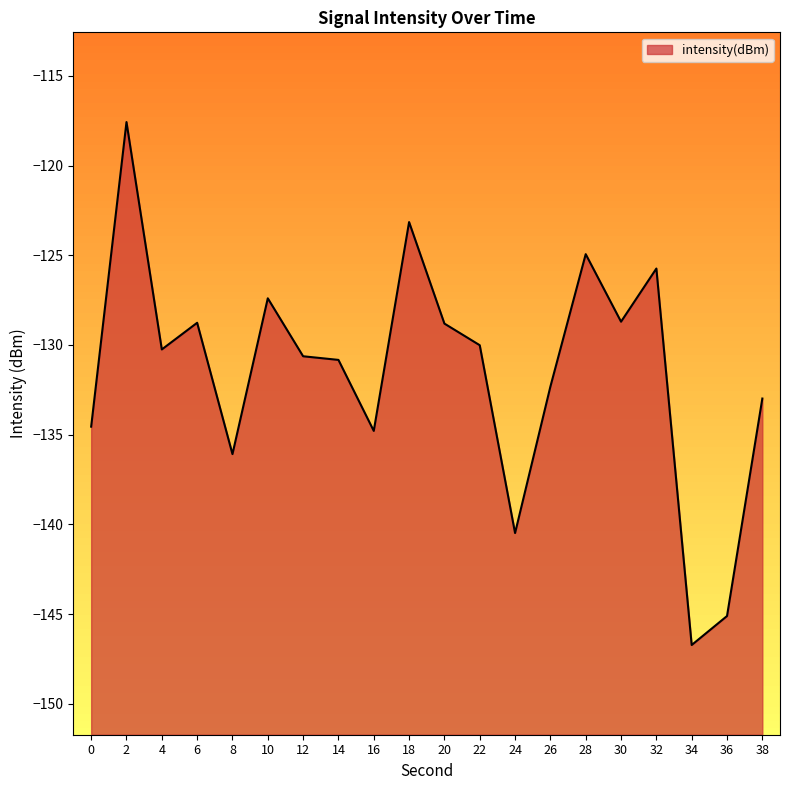

What is the sum of the values at 28 and 2?

-242.5